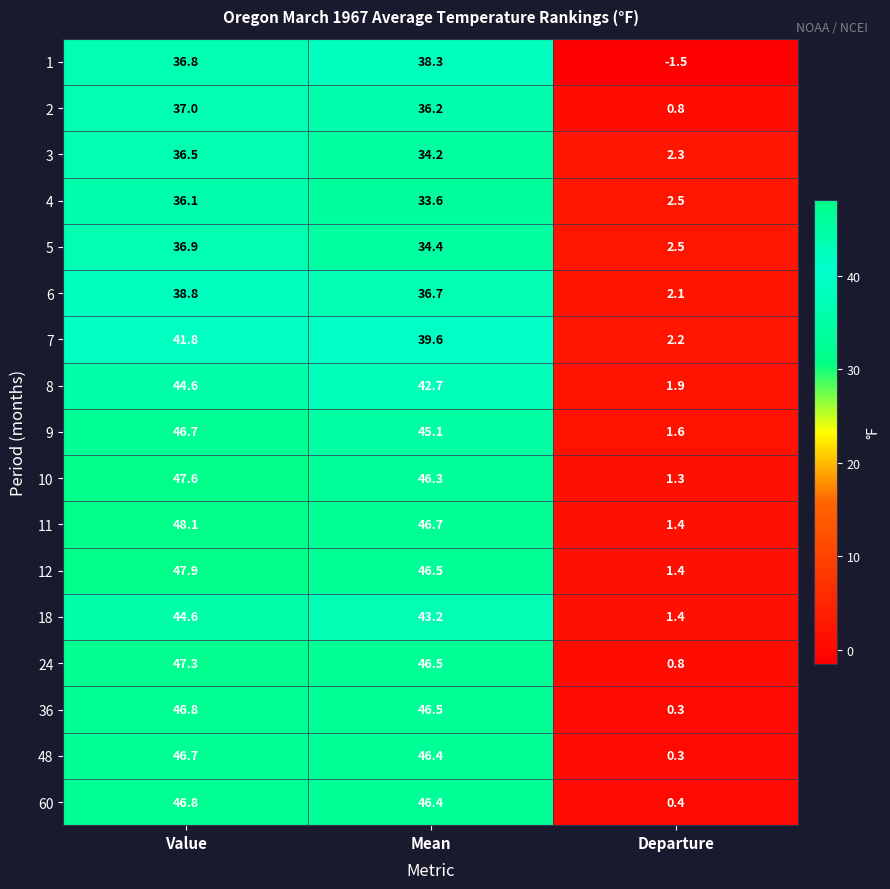

What is the sum of all 36 values?

93.6